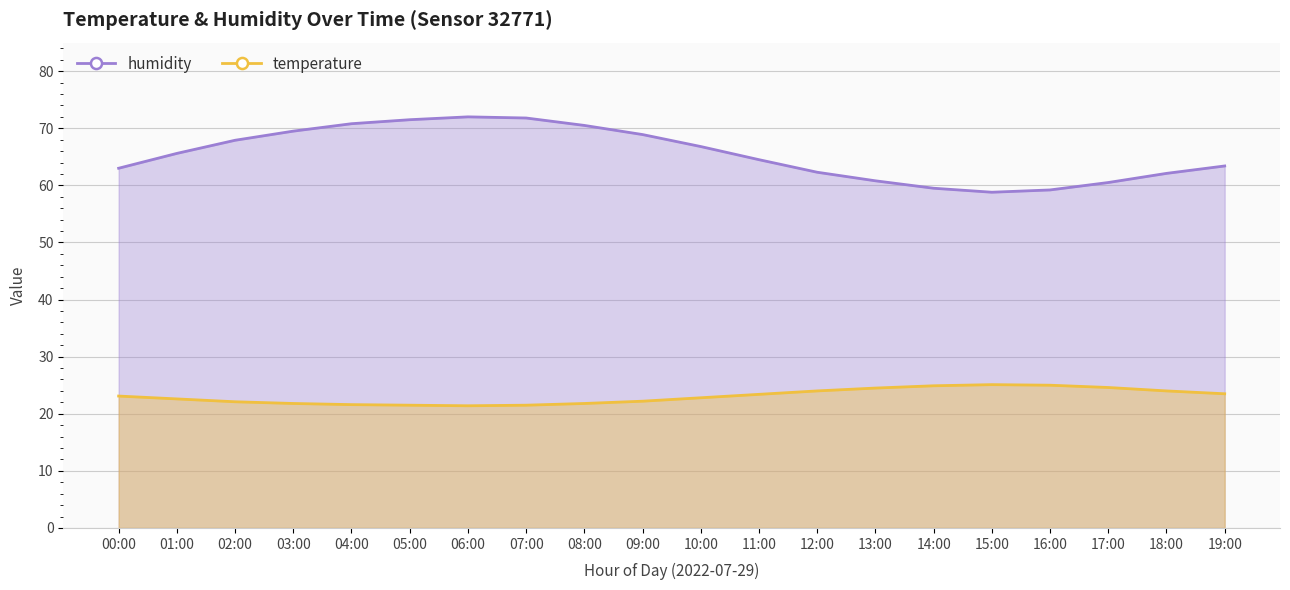

Reading left to right, what are all the values shown in this chart?

humidity: 00:00=63.0	01:00=65.6	02:00=67.9	03:00=69.5	04:00=70.8	05:00=71.5	06:00=72.0	07:00=71.8	08:00=70.5	09:00=68.9	10:00=66.8	11:00=64.5	12:00=62.3	13:00=60.8	14:00=59.5	15:00=58.8	16:00=59.2	17:00=60.5	18:00=62.1	19:00=63.4
temperature: 00:00=23.1	01:00=22.6	02:00=22.1	03:00=21.8	04:00=21.6	05:00=21.5	06:00=21.4	07:00=21.5	08:00=21.8	09:00=22.2	10:00=22.8	11:00=23.4	12:00=24.0	13:00=24.5	14:00=24.9	15:00=25.1	16:00=25.0	17:00=24.6	18:00=24.0	19:00=23.5